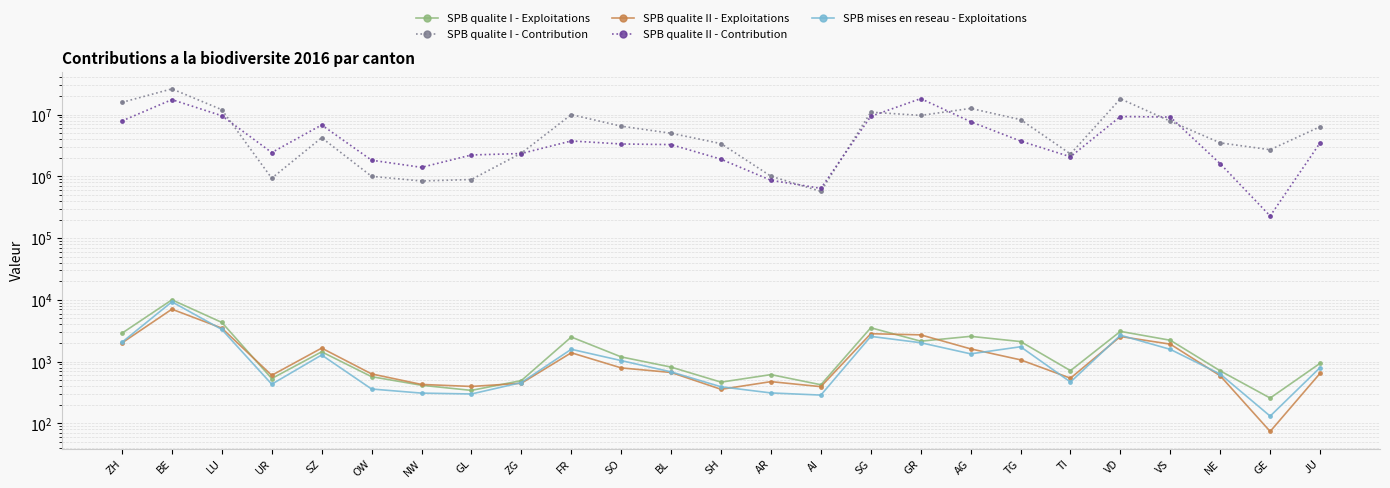

What is the average value of the SPB qualite II - Contribution series?

5222956